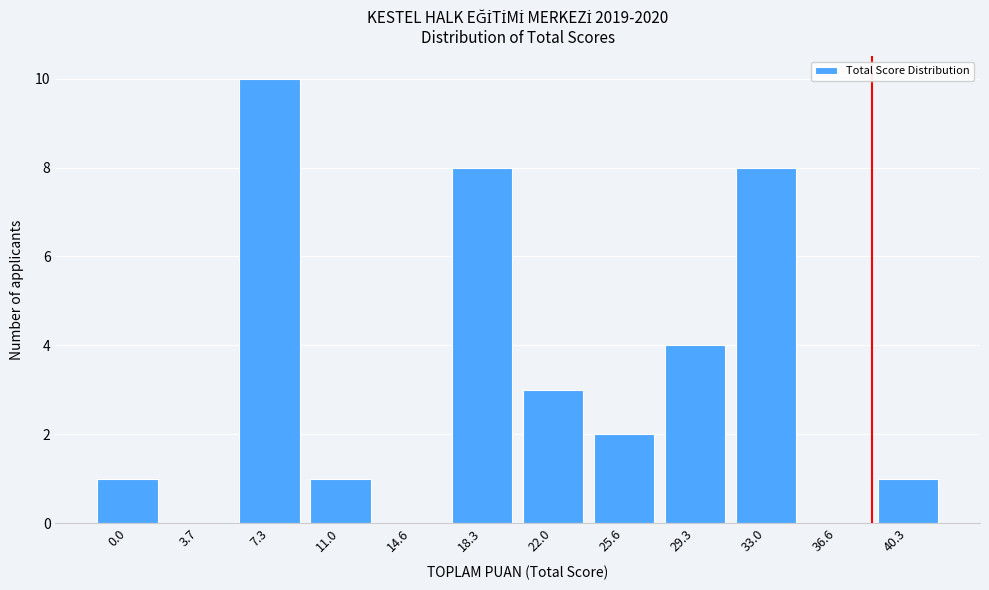

Reading right to left, what are all the values shown in this chart?

40.3=1	36.6=0	33.0=8	29.3=4	25.6=2	22.0=3	18.3=8	14.6=0	11.0=1	7.3=10	3.7=0	0.0=1